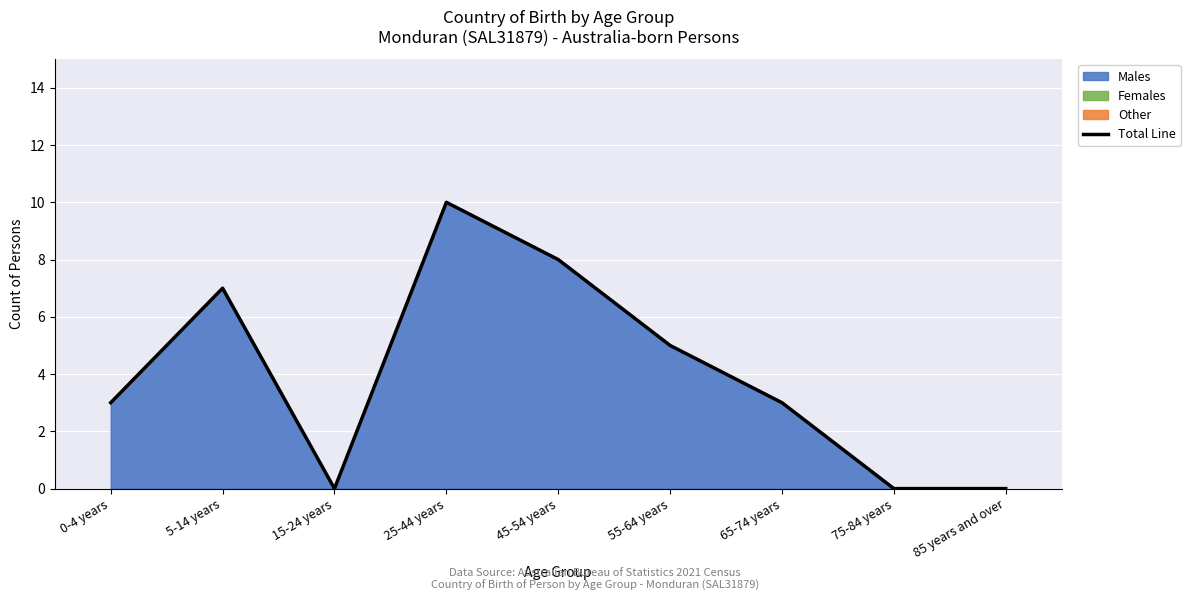

What is the difference between the maximum and minimum values?

10